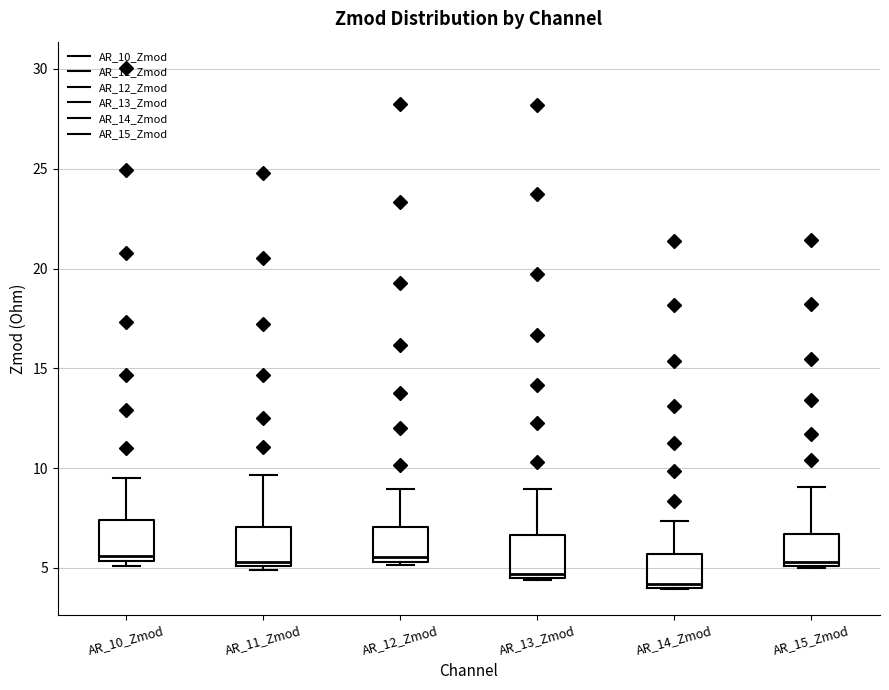

Reading left to right, transcribe this box plot: for each box, give where its median line is, the range the box spans, and where its two whiskers end, as read against the y-axis. The values are not printed on the chart, so give them approximately, as read against the axis.

AR_10_Zmod: median 5.5 (just above the box's lower edge), box 5.5 to 7.5, whiskers 5.0 to 9.5
AR_11_Zmod: median 5.5, box 5.0 to 7.0, whiskers 5.0 (just below the box's lower edge) to 9.5
AR_12_Zmod: median 5.5 (just above the box's lower edge), box 5.5 to 7.0, whiskers 5.0 to 9.0
AR_13_Zmod: median 4.5 (just above the box's lower edge), box 4.5 to 6.5, whiskers 4.5 to 9.0
AR_14_Zmod: median 4.0 (just above the box's lower edge), box 4.0 to 5.5, whiskers 4.0 to 7.5
AR_15_Zmod: median 5.5, box 5.0 to 6.5, whiskers 5.0 to 9.0